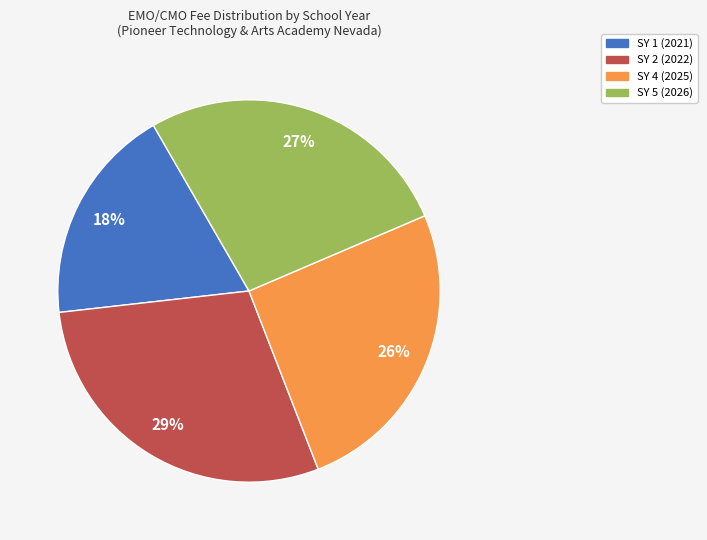

To the nearest percent, what portion does SY 5 (2026) represent?

27%